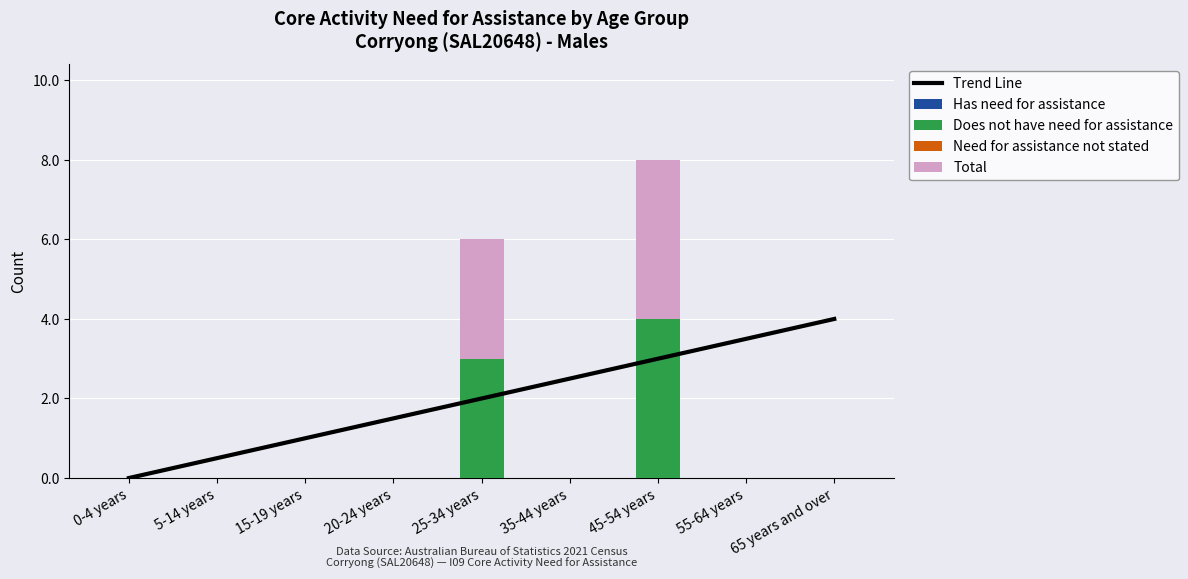

How many bars are there in each group?

5